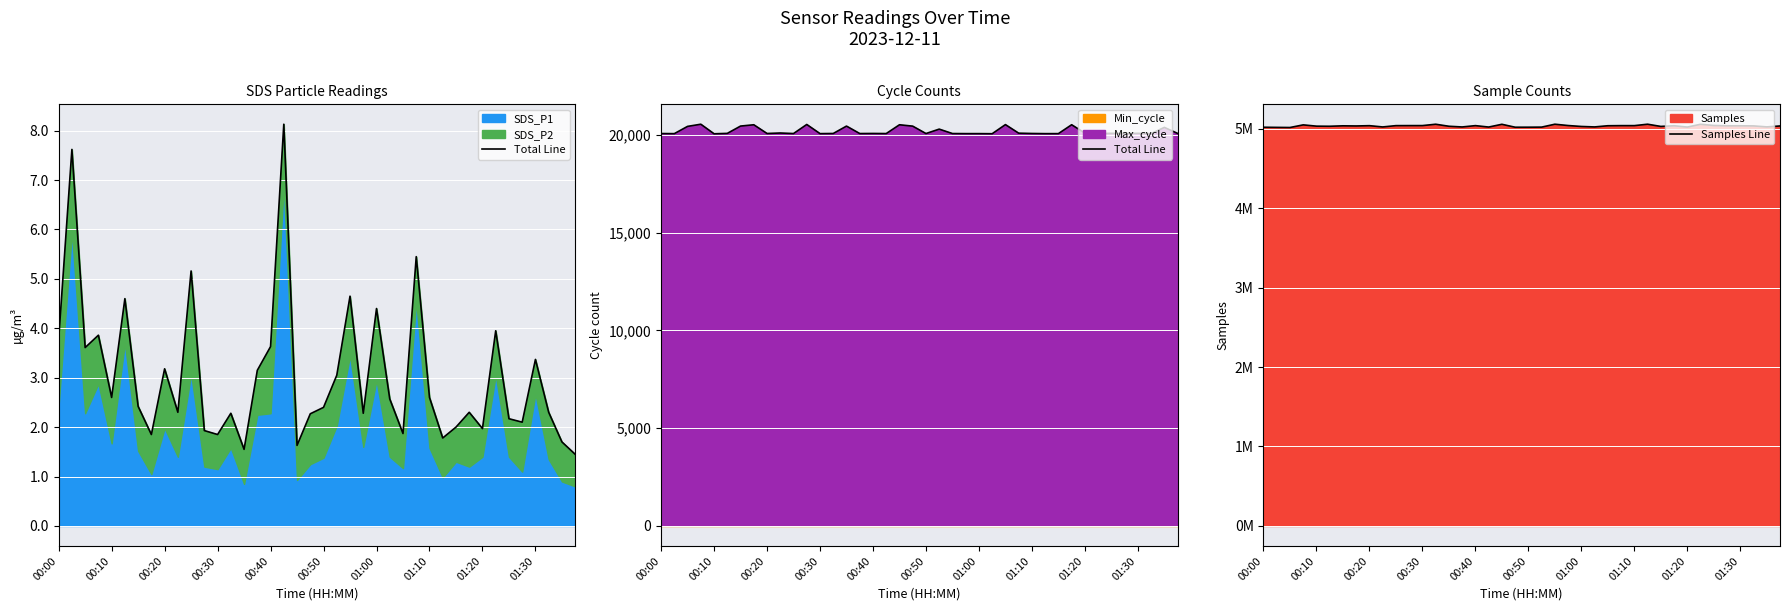

Between 11 and 26, which series saw the biggest shift?

Samples Line